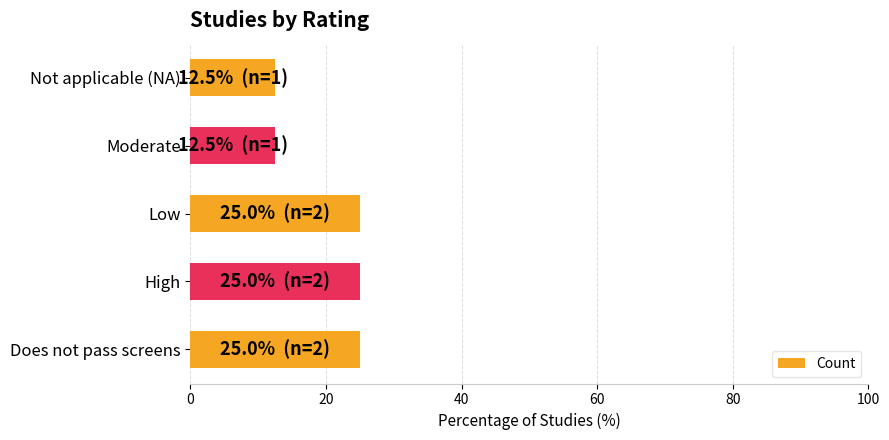

What is the sum of all values?

100.0